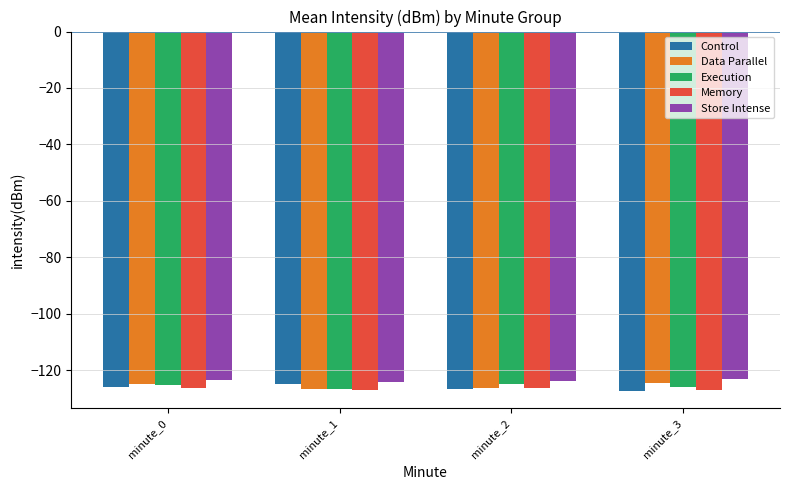

What is the minimum value for Memory?

-127.1